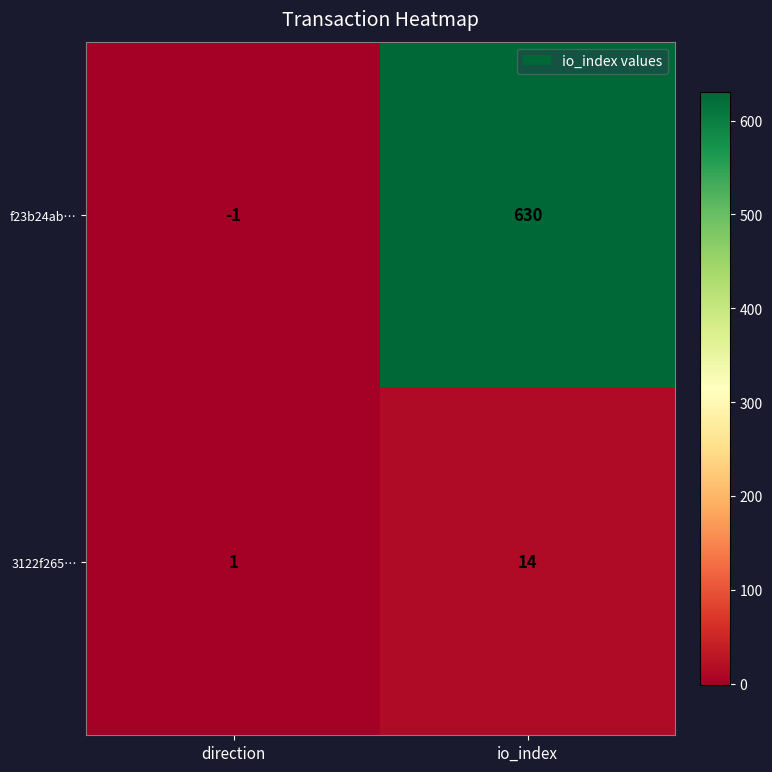

What is the minimum value shown in the chart?

-1